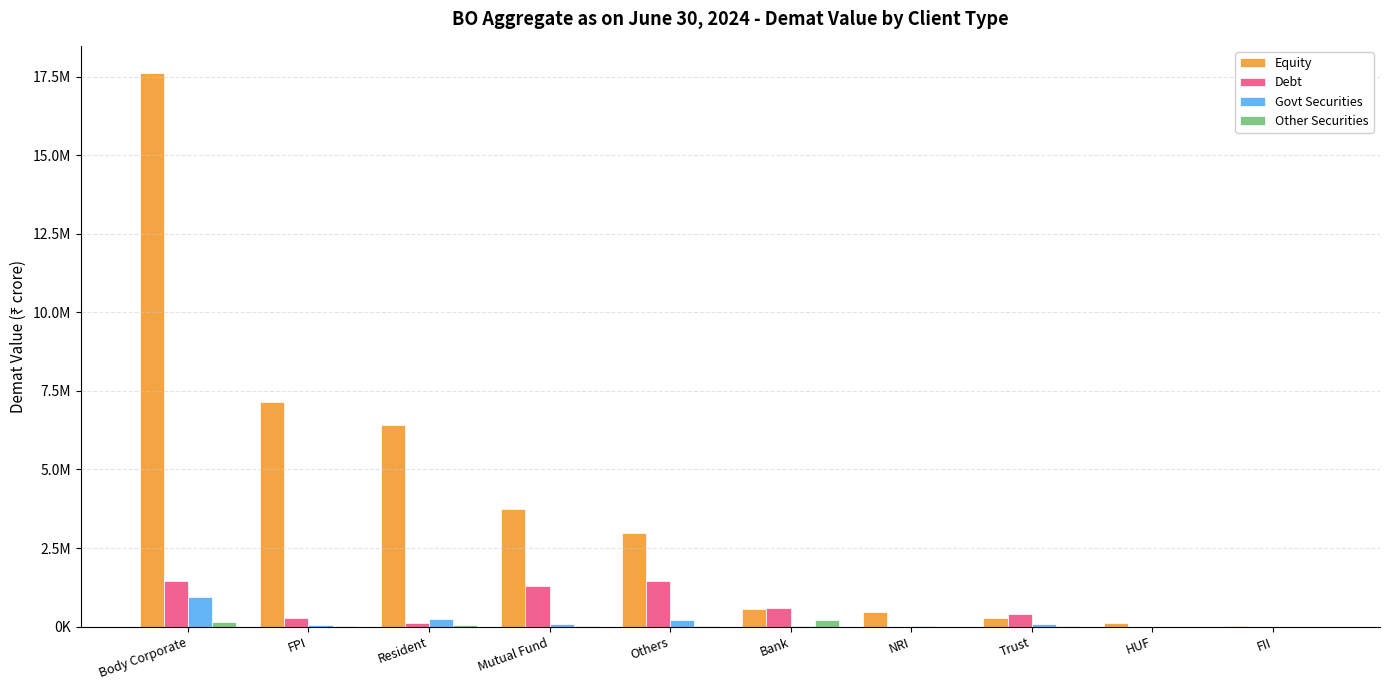

Which label corresponds to the largest value in the chart?

Body Corporate